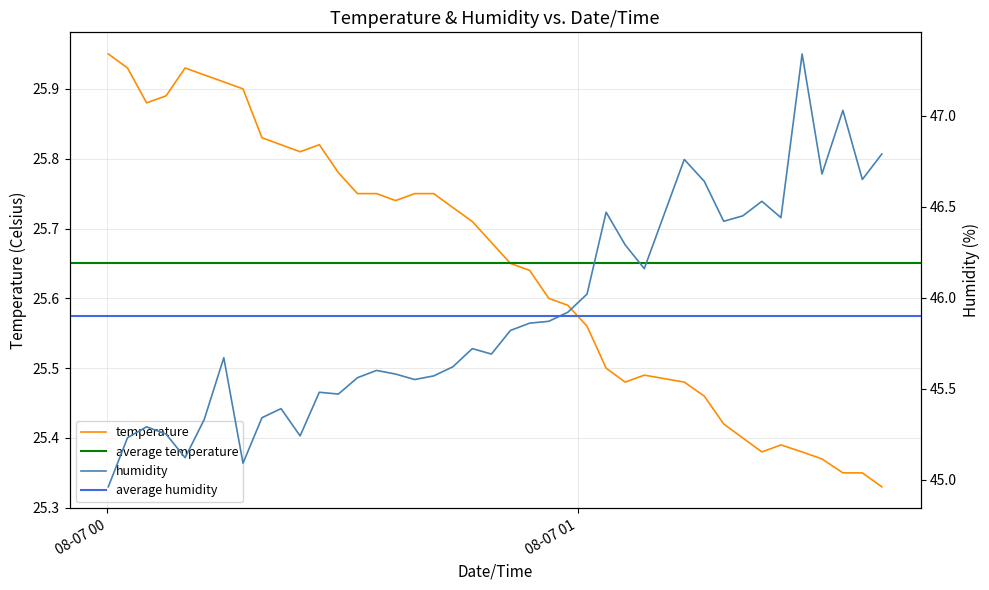

What is the total value across all series at 2023-08-07T00:22:10?

71.2